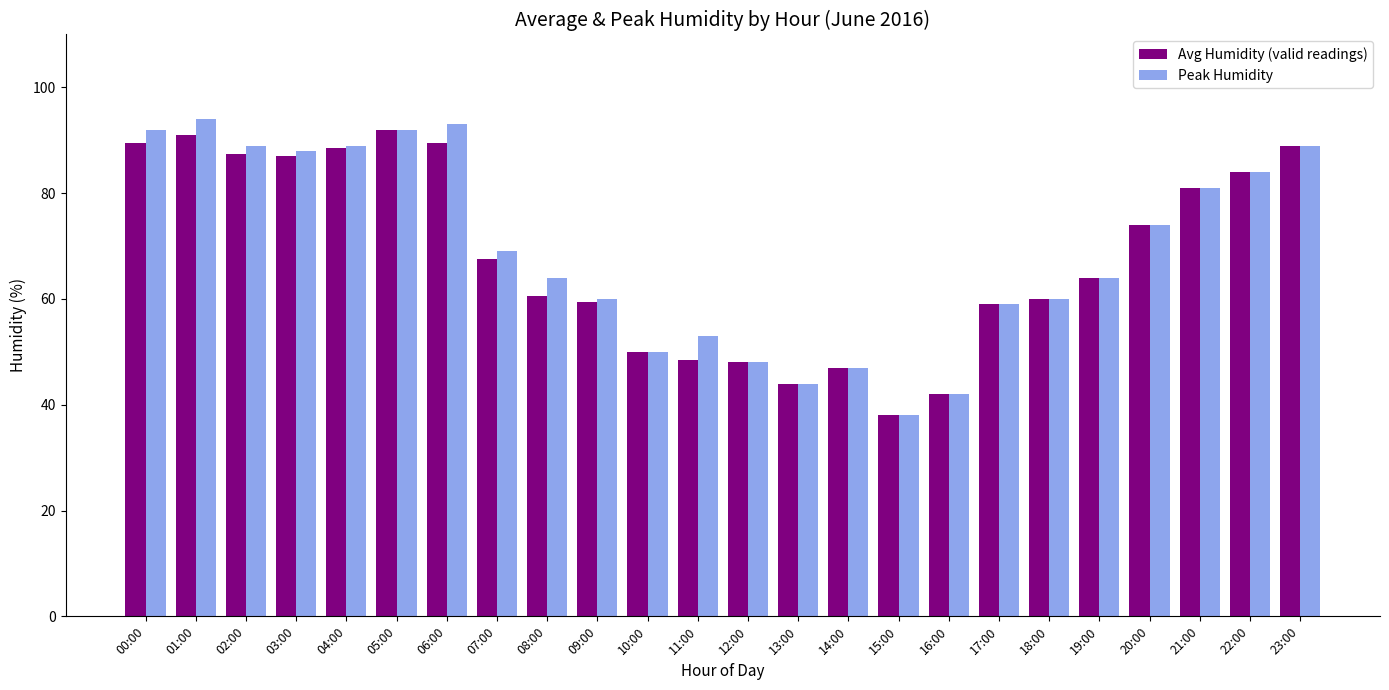

The Avg Humidity (valid readings) series shows 33.4 at 12:00. True or false?

False